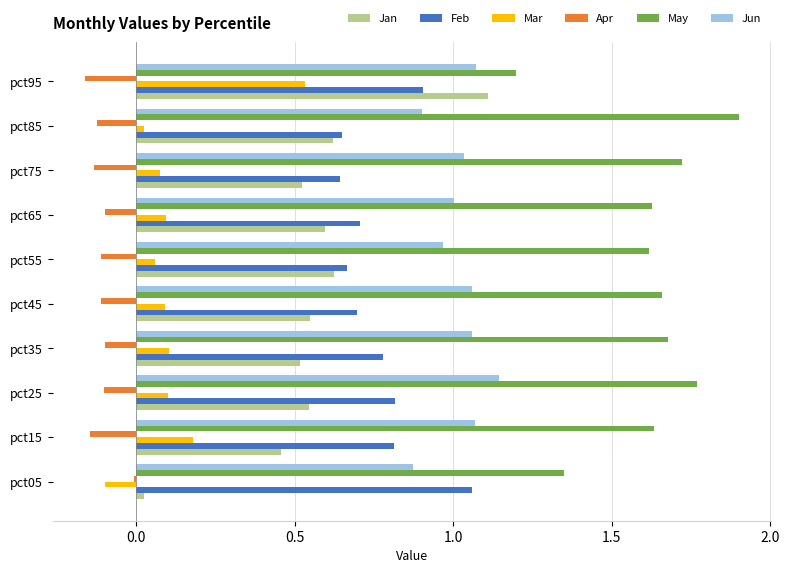

At how many categories does at least one series exceed 0?

10